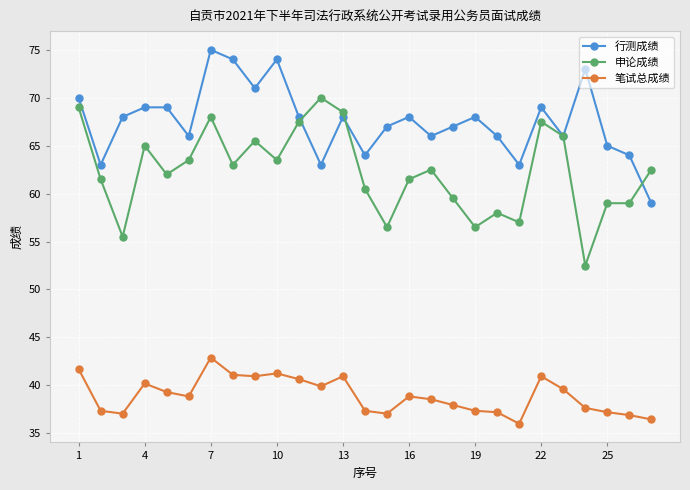

List the series in order of their peak value, highest first.

行测成绩, 申论成绩, 笔试总成绩